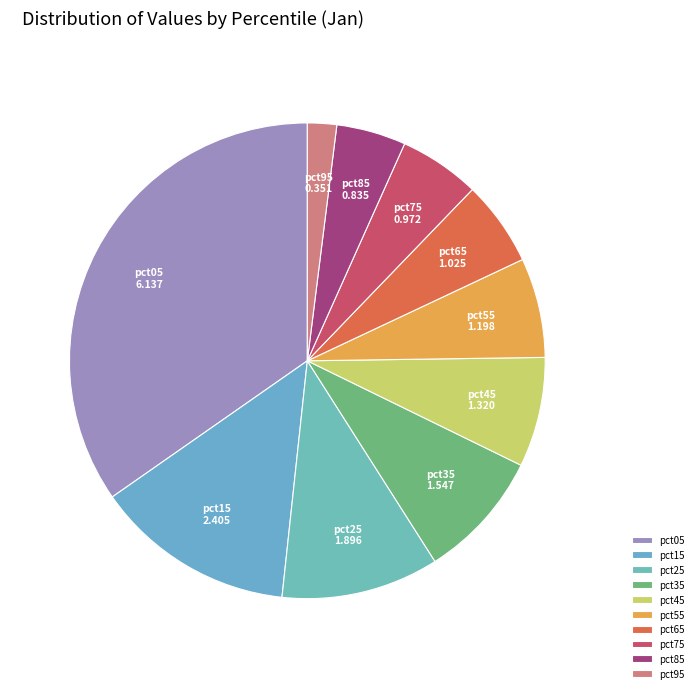

How many segments does this pie chart have?

10